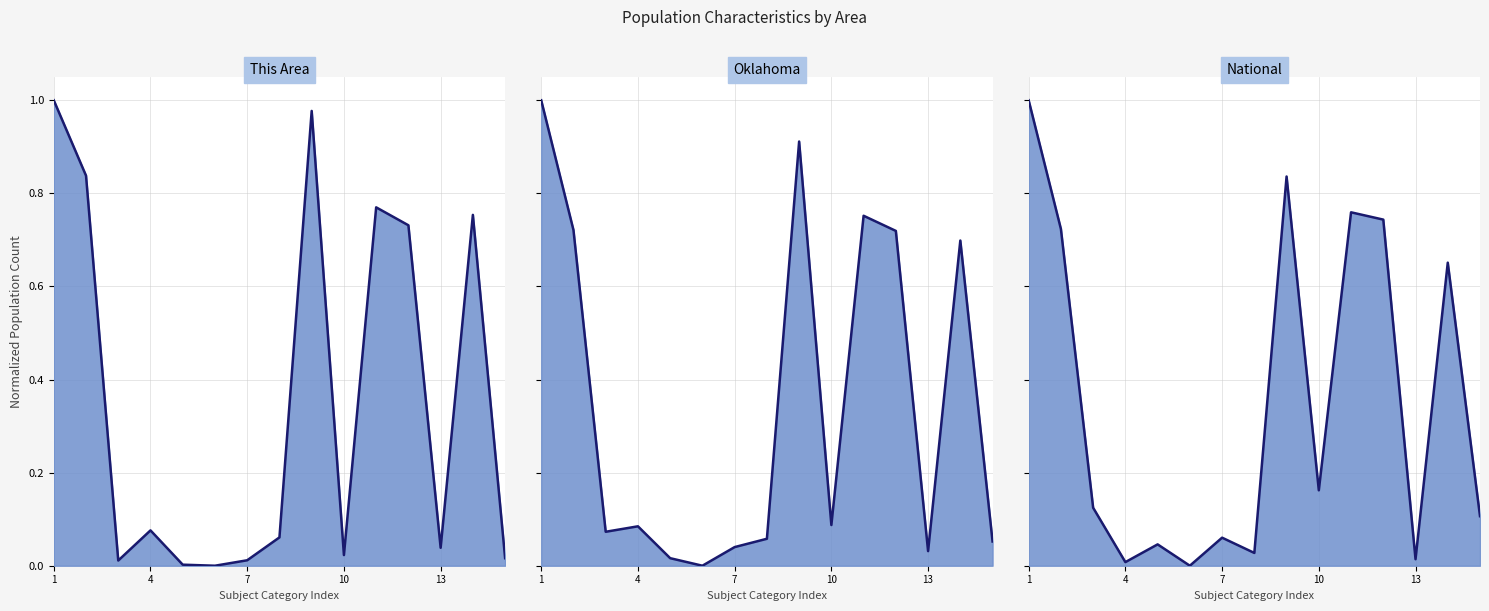

Between 8 and 13, which is larger?

8